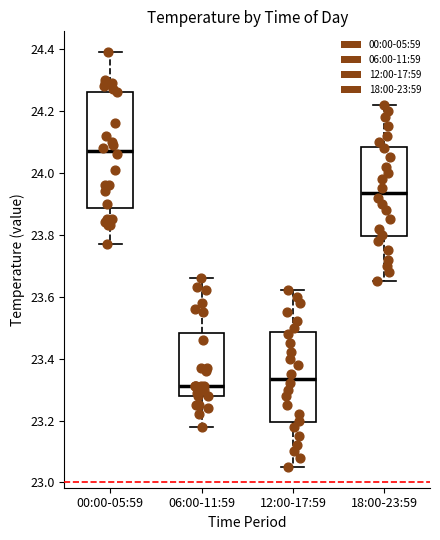

Which box has the lowest median line?

06:00-11:59